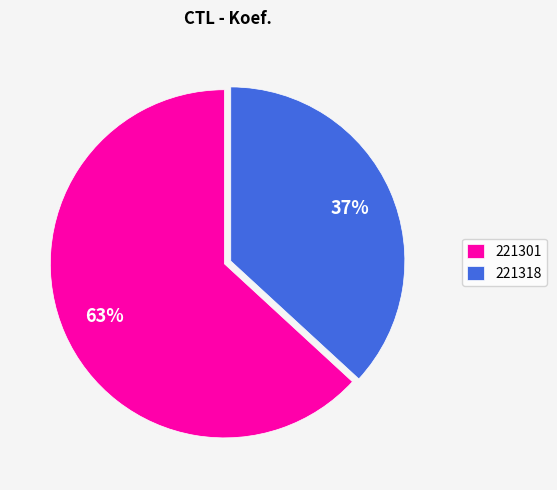

Combined, do 221301 and 221318 account for over 50%?

Yes